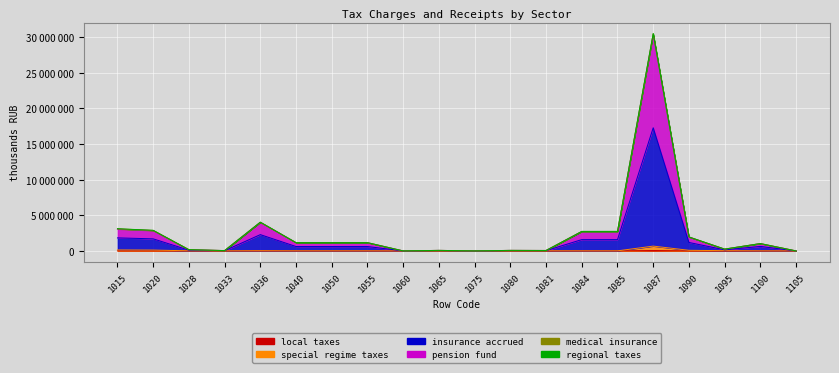

Rank the categories by pension fund value from highest to lowest.

1087, 1036, 1015, 1020, 1084, 1085, 1090, 1040, 1050, 1055, 1100, 1095, 1028, 1065, 1080, 1081, 1033, 1060, 1075, 1105